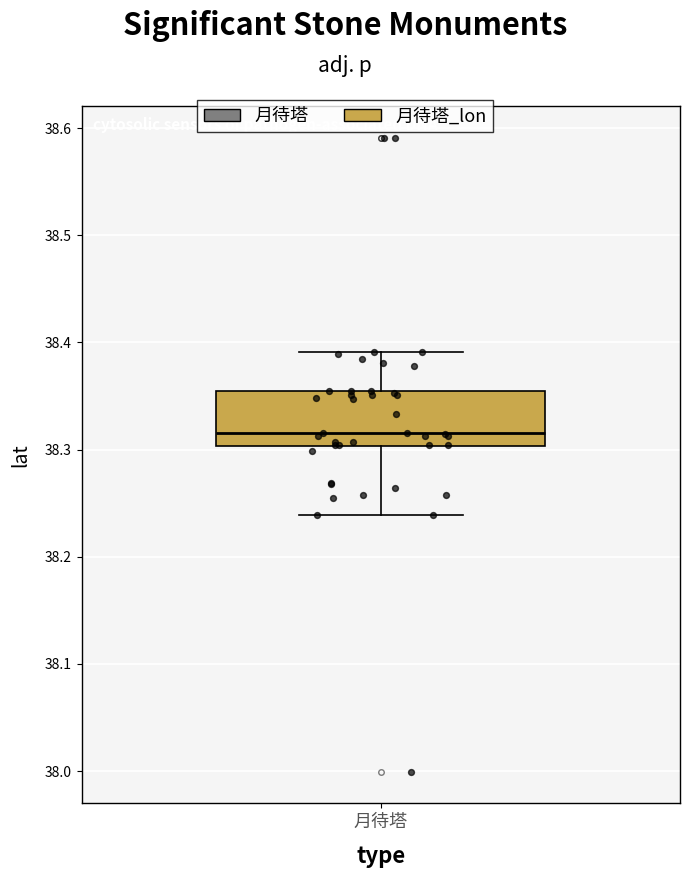

Read this box plot against the y-axis: the position of the median line, the range covered by the box, and the ends of both whiskers. The values are not printed on the chart, so give them approximately, as read against the axis.

median 38.32, box 38.30 to 38.35, whiskers 38.24 to 38.39